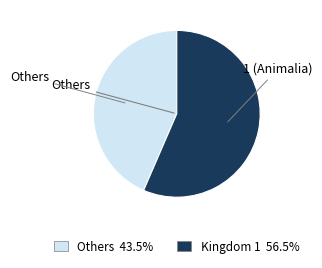

Count the number of slices in the pie.

2